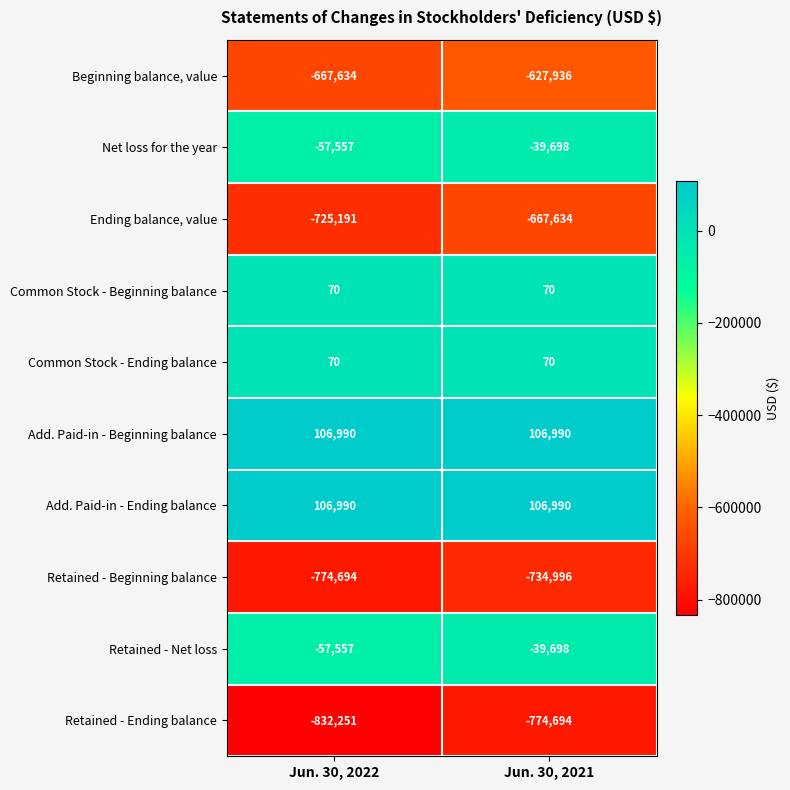

How many data points does each series have?

2